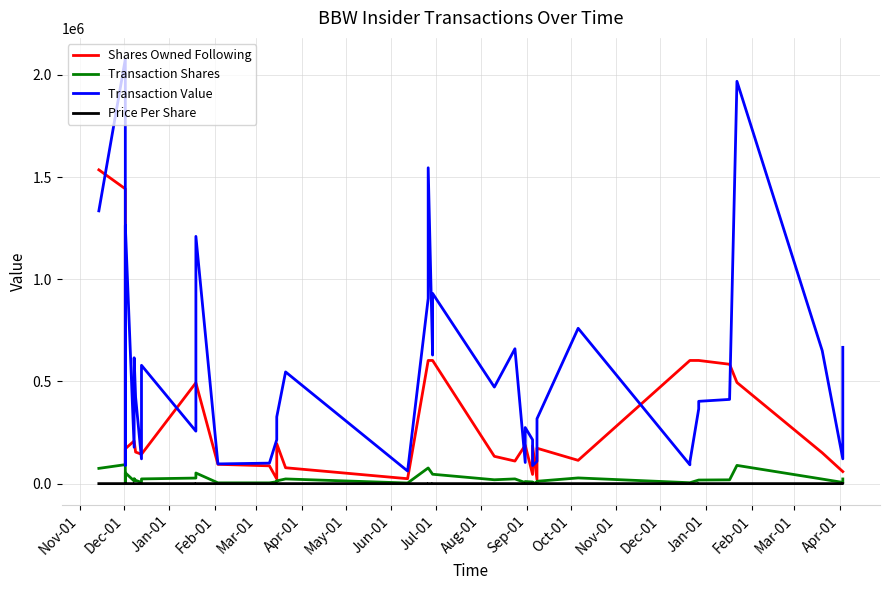

True or false: Transaction Value and Transaction Shares cross at least once.

False